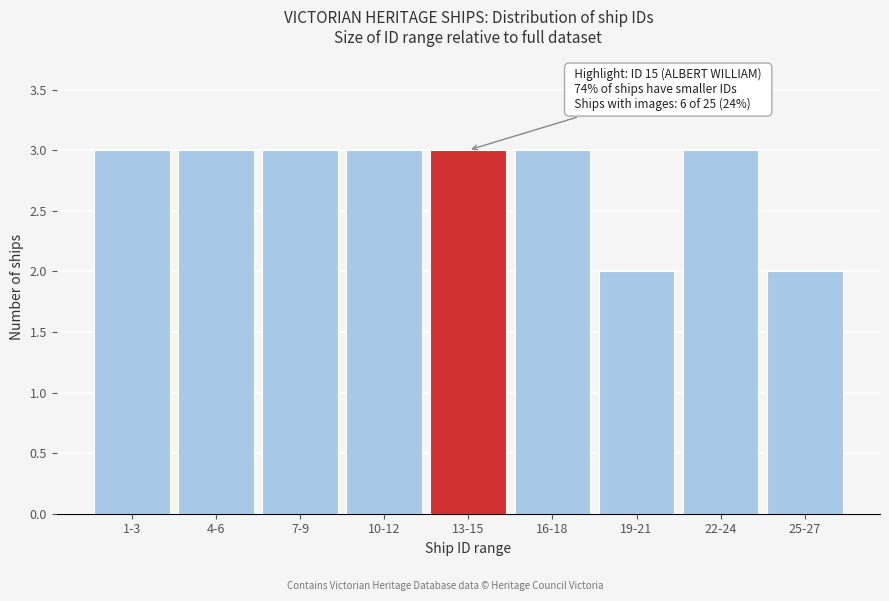

Reading left to right, extract all data points from this chart.

3	3	3	3	3	3	2	3	2